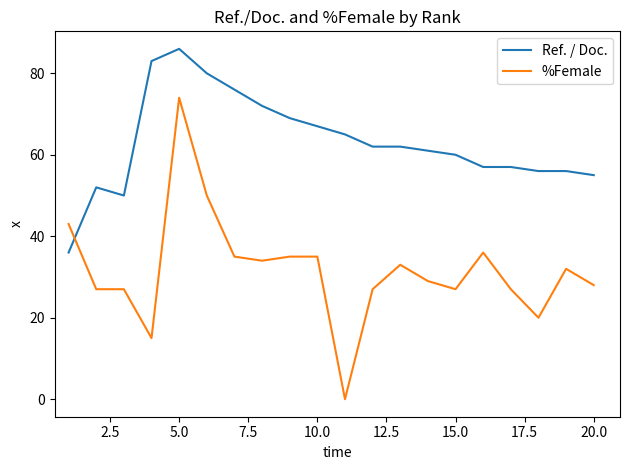

Which series has the largest range (max minus min)?

%Female